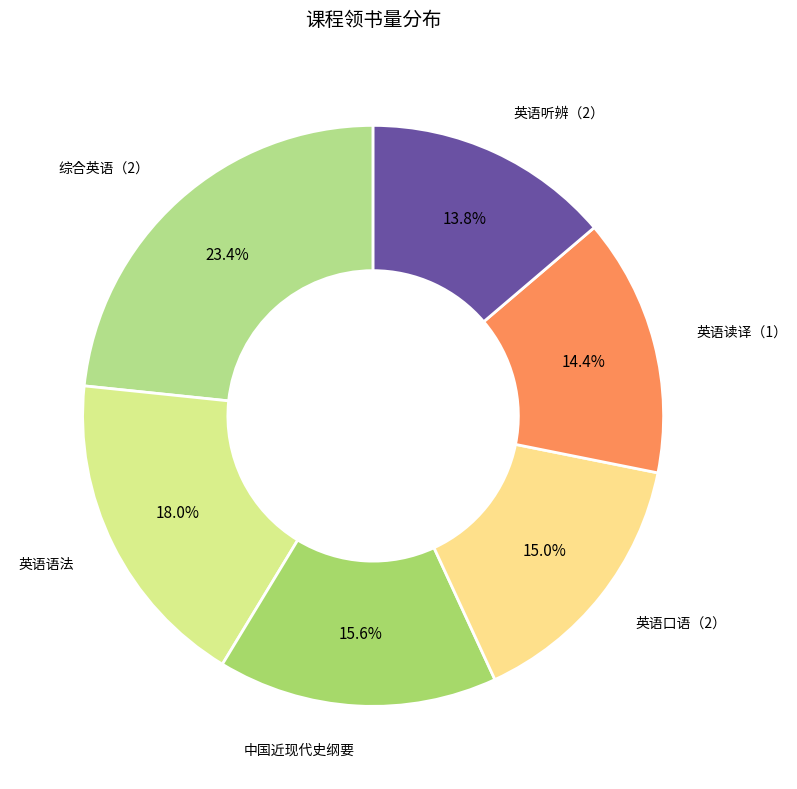

Is the sum of 英语读译（1） and 综合英语（2） greater than half?

No